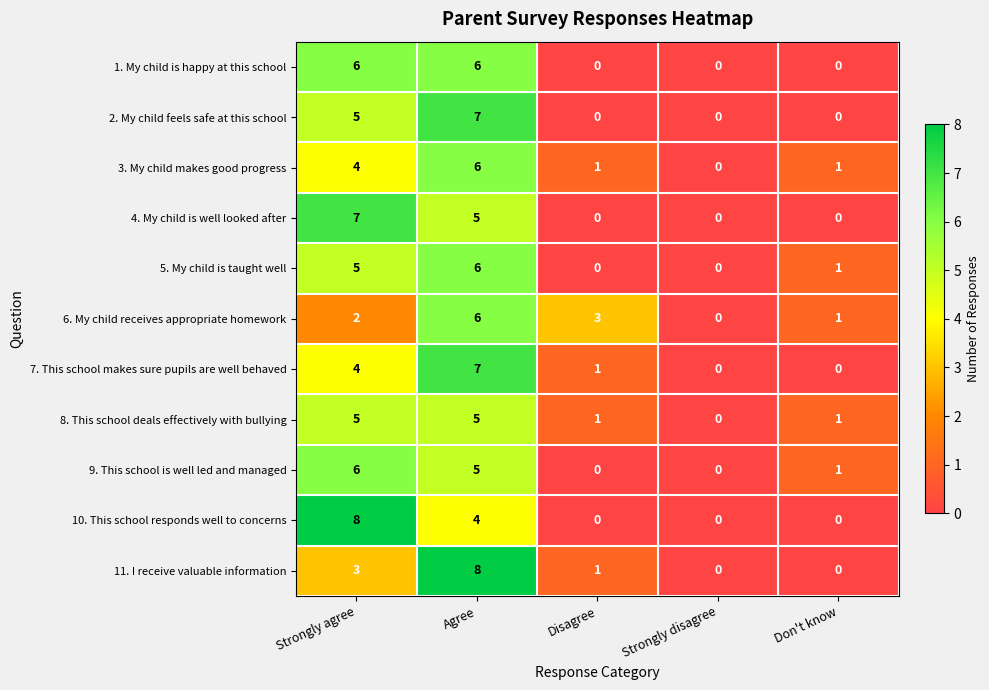

What is the highest value of the 5. My child is taught well series?

6